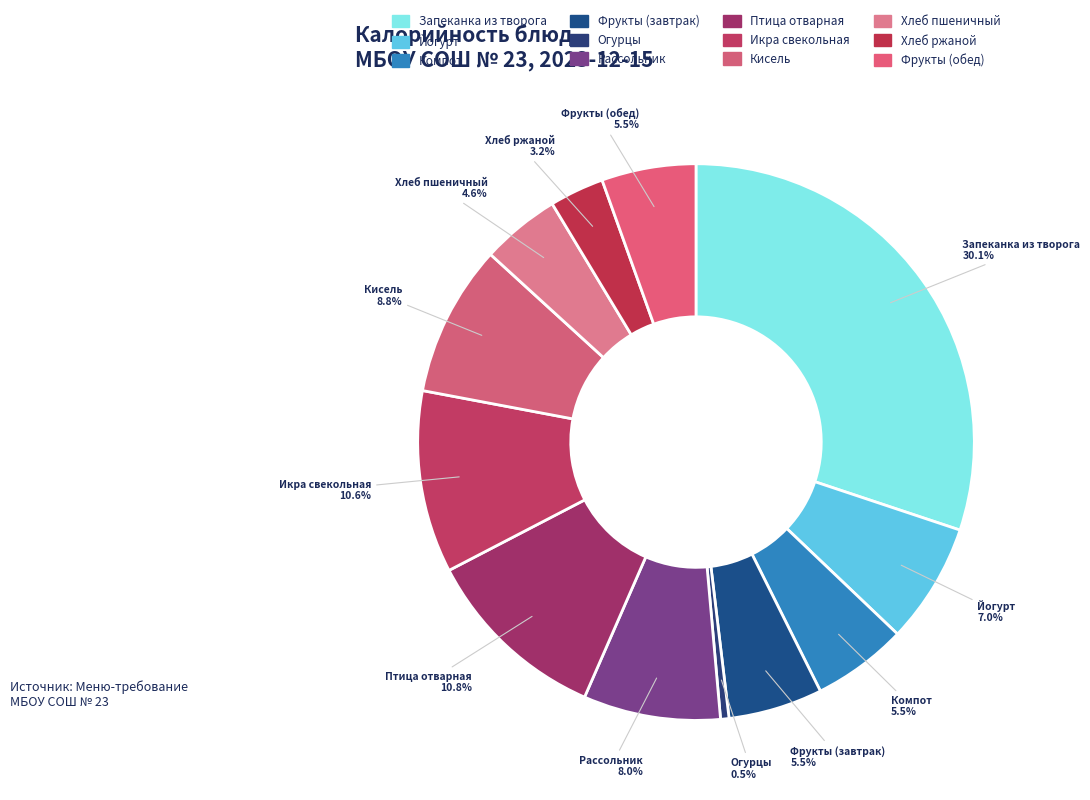

Count the number of slices in the pie.

12